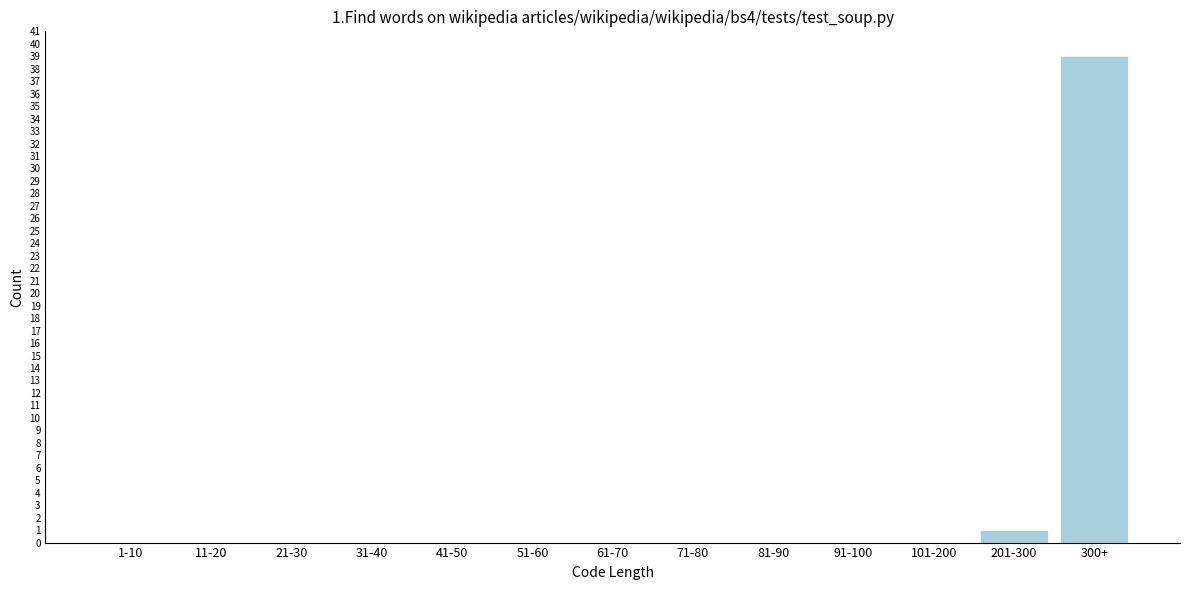

Reading left to right, extract all data points from this chart.

1-10=0	11-20=0	21-30=0	31-40=0	41-50=0	51-60=0	61-70=0	71-80=0	81-90=0	91-100=0	101-200=0	201-300=1	300+=39